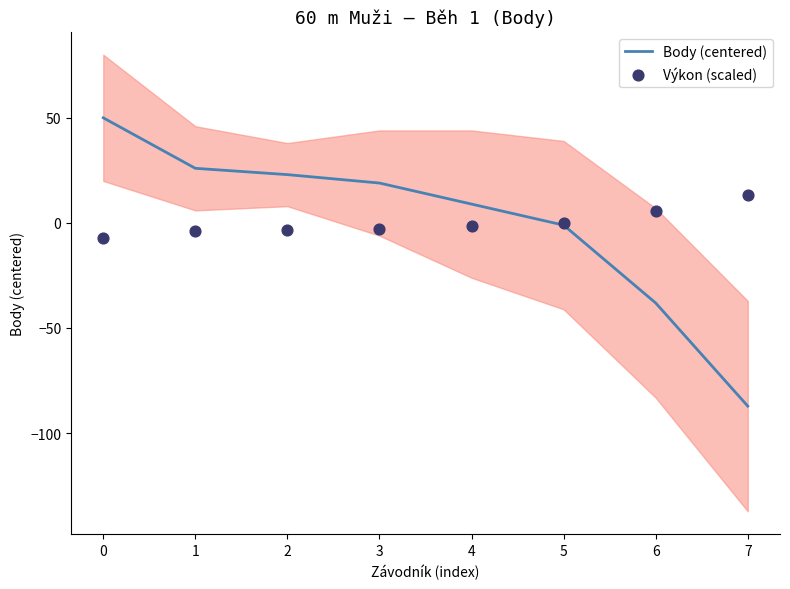

Which series has the largest total across all categories?

Body (centered)